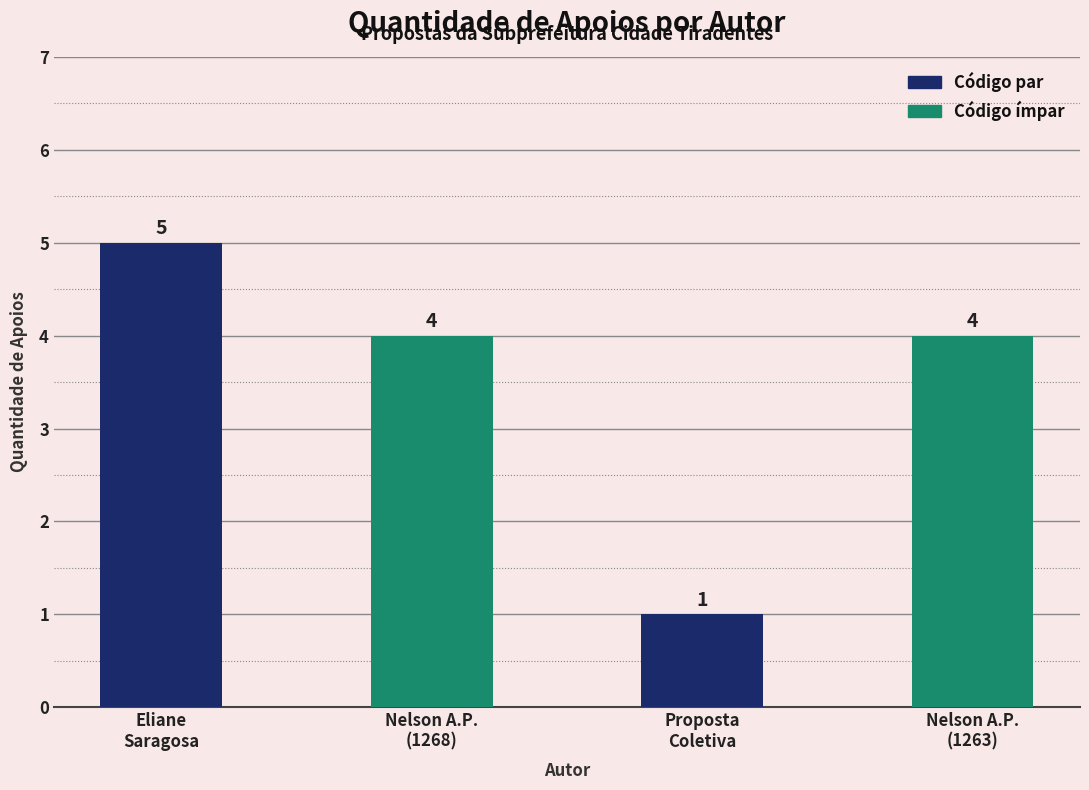

What is the label of the 2nd bar from the right?

Proposta
Coletiva